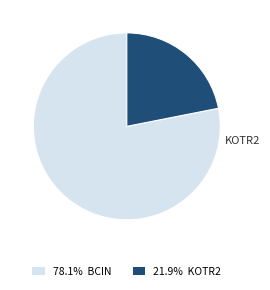

Combined, do 78.1% BCIN and 21.9% KOTR2 account for over 50%?

Yes